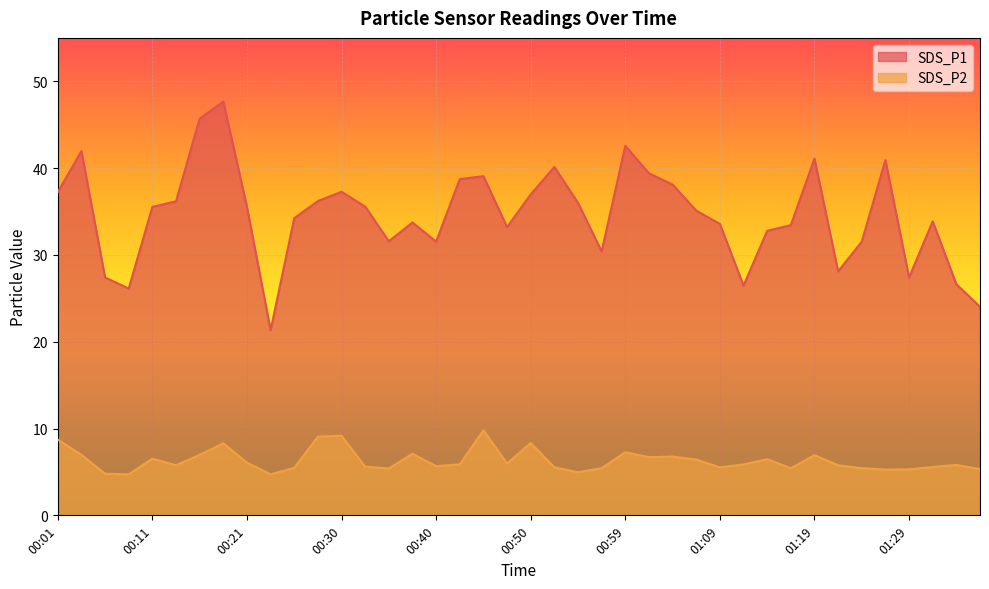

Between 01:36 and 00:25, which is larger?

00:25